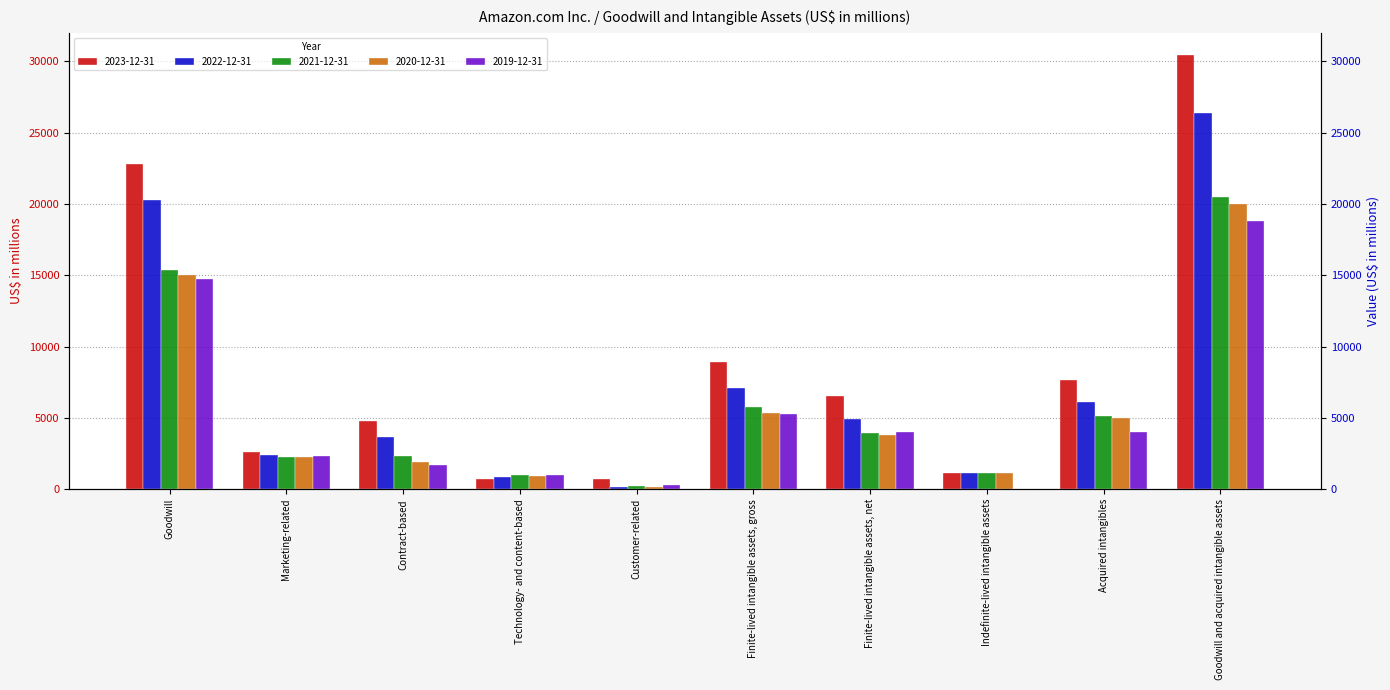

True or false: 2019-12-31 has a value of 18803 at Goodwill and acquired intangible assets.

True